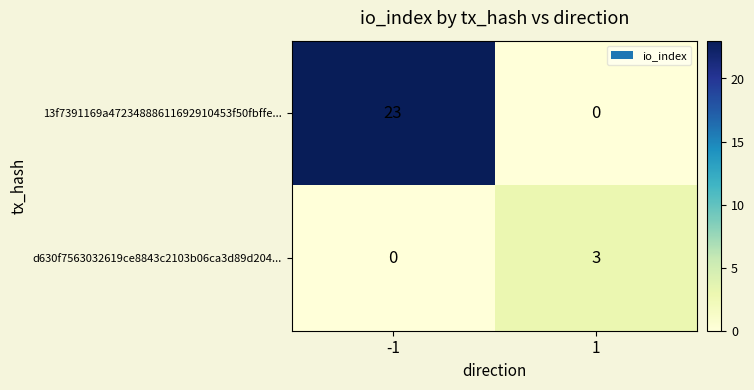

Is it true that 13f7391169a47234888611692910453f50fbffe... equals -8 at 1?

False